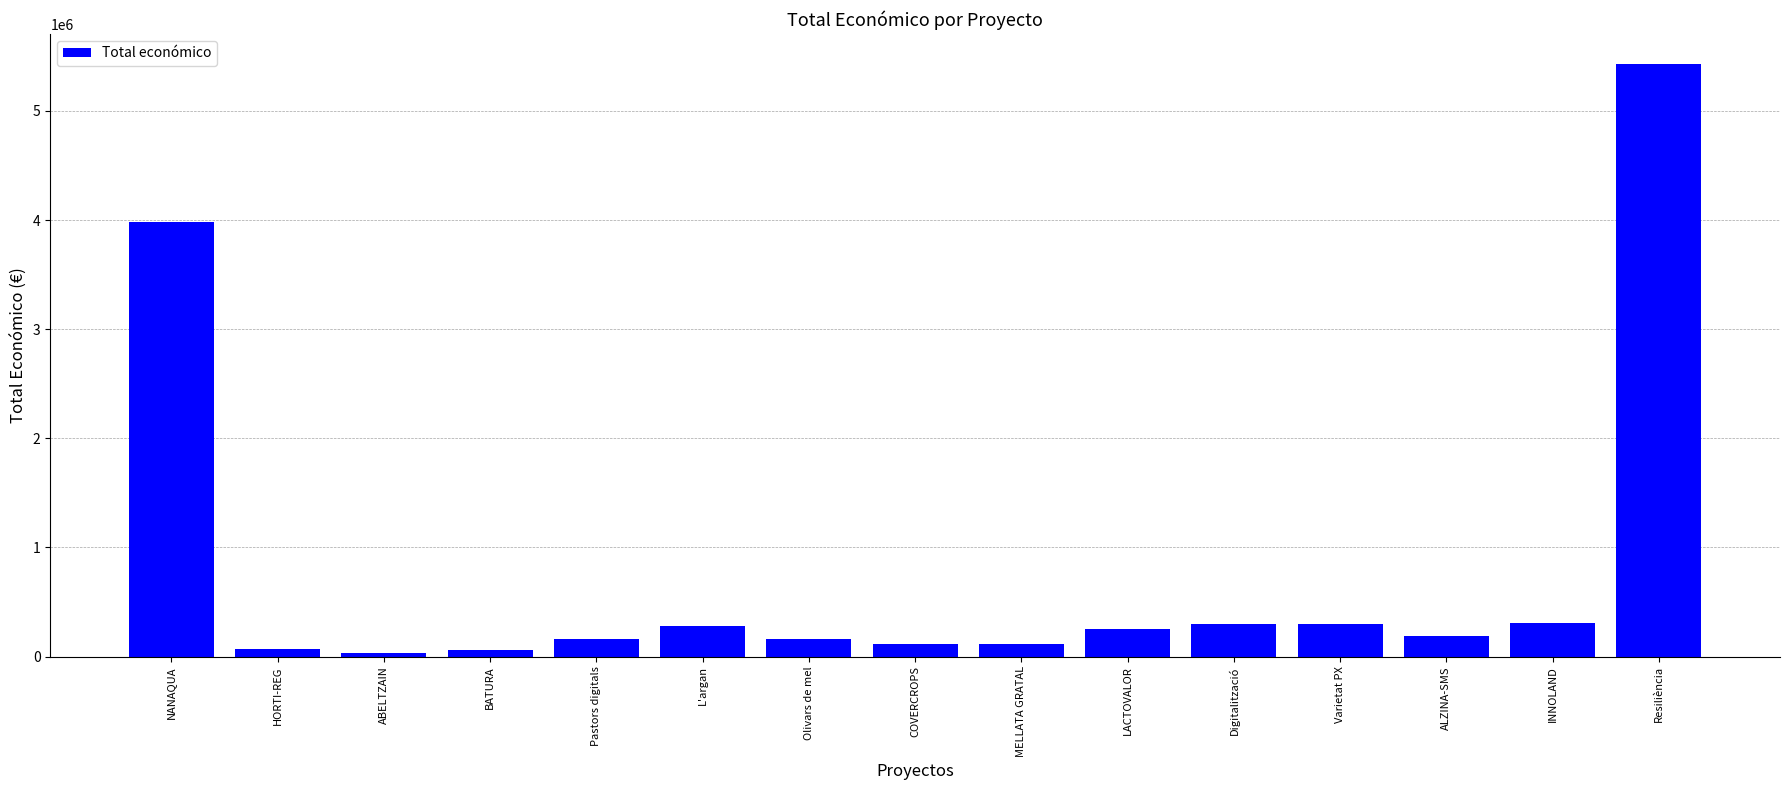

What is the maximum value shown in the chart?

5433552